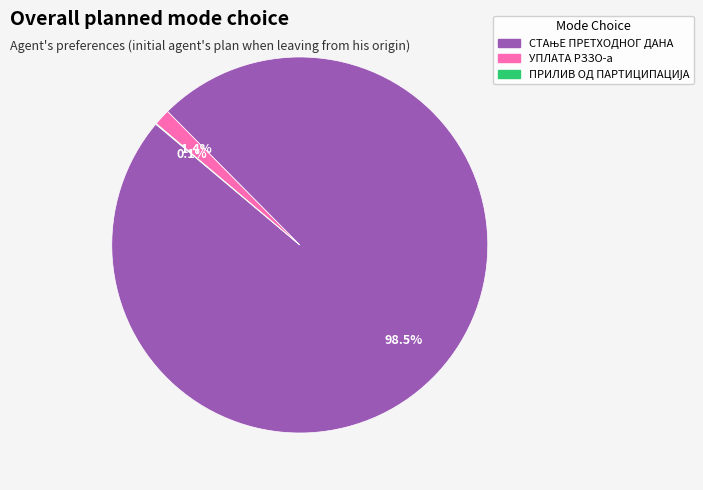

To the nearest percent, what percentage of the pie is УПЛАТА РЗЗО-а?

1%